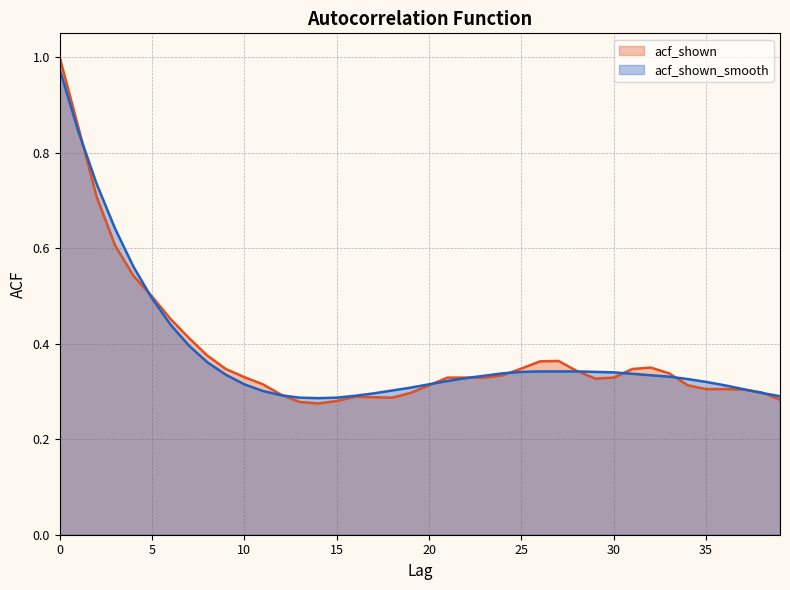

Is it true that acf_shown_smooth equals 0.2 at 4?

False